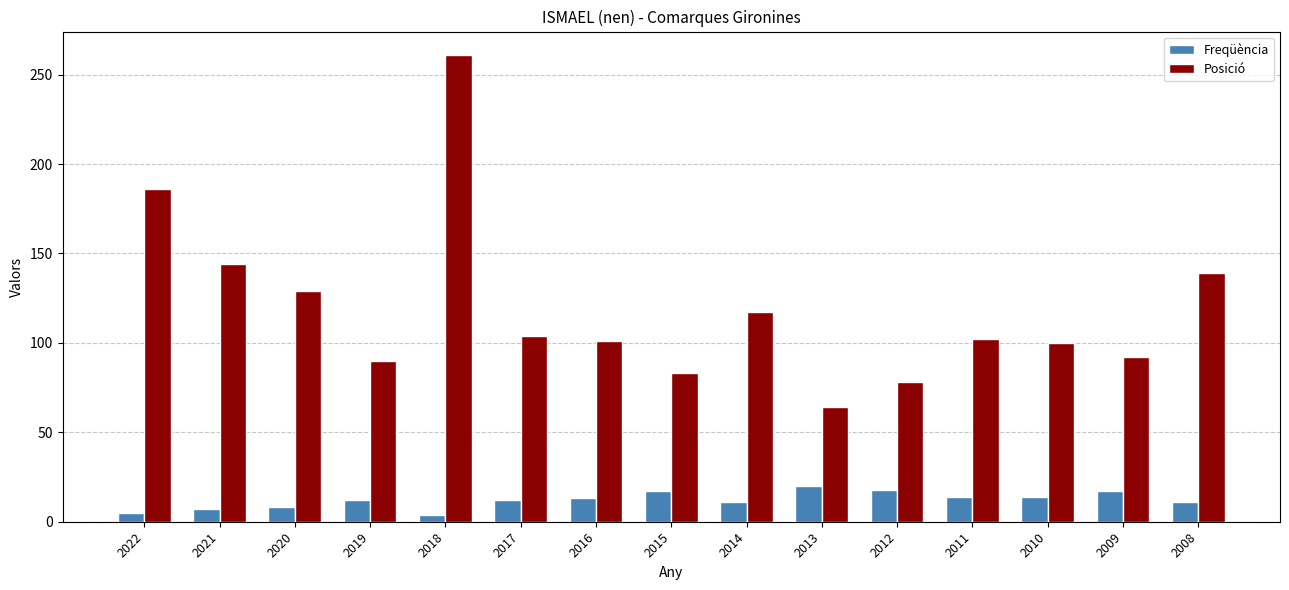

Read the Posició value at 2016, to the nearest 50.

100